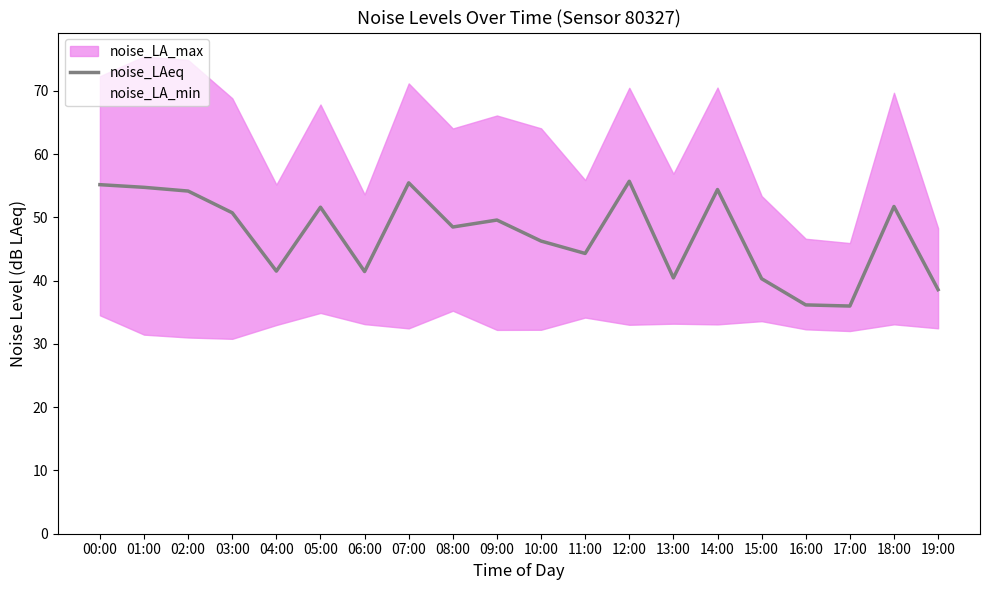

Reading left to right, what are all the values shown in this chart?

55.2	54.7	54.1	50.7	41.5	51.6	41.4	55.5	48.5	49.6	46.2	44.3	55.7	40.4	54.4	40.3	36.2	36.0	51.7	38.6